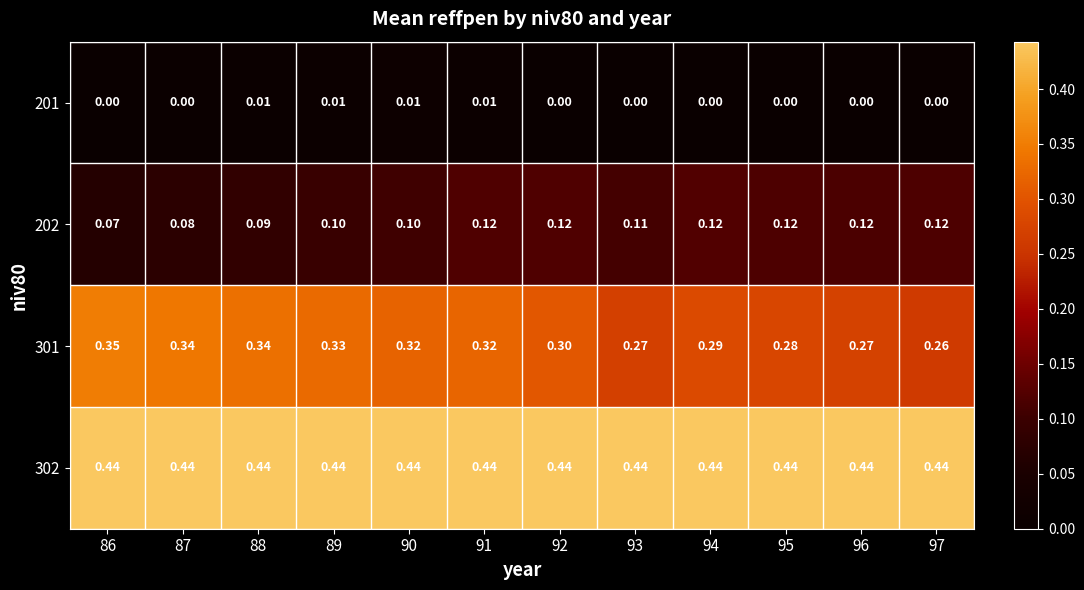

Is the value of 302 at 90 greater than the value of 201 at 96?

Yes